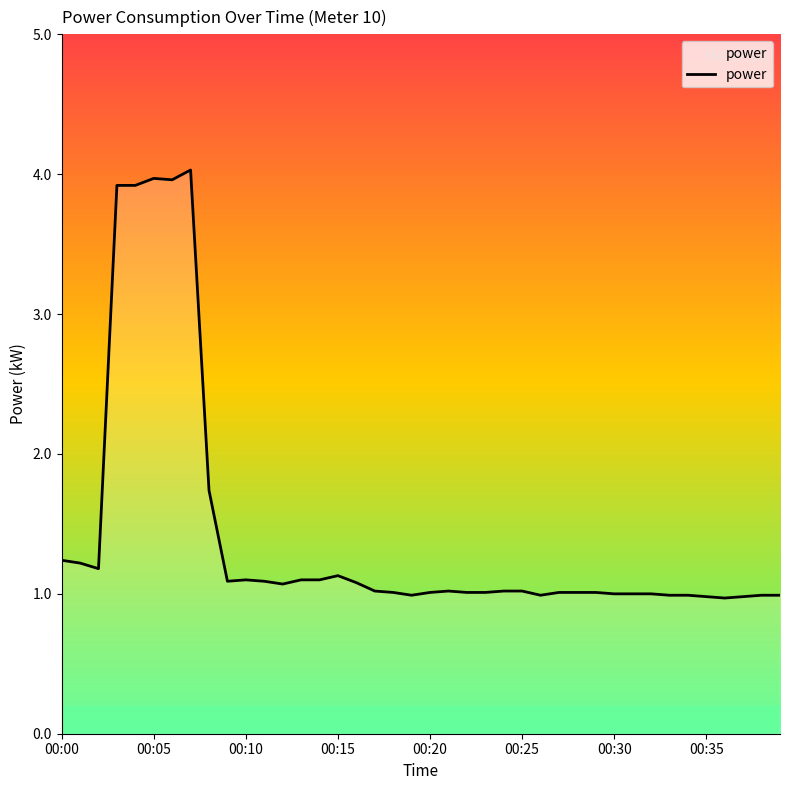

What is the minimum value shown in the chart?

1.0